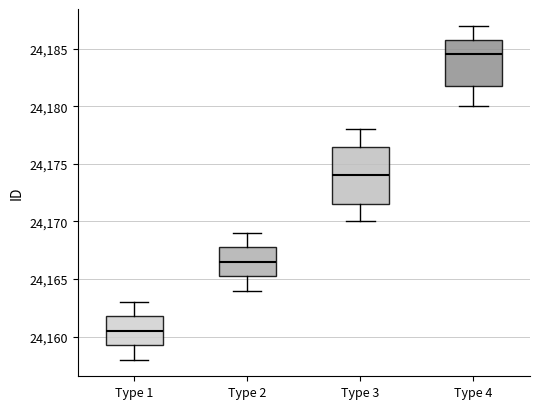

Where is the upper edge of the box for Type 2 on the y-axis? The values are not printed on the chart, so give them approximately, as read against the axis.

24168.0